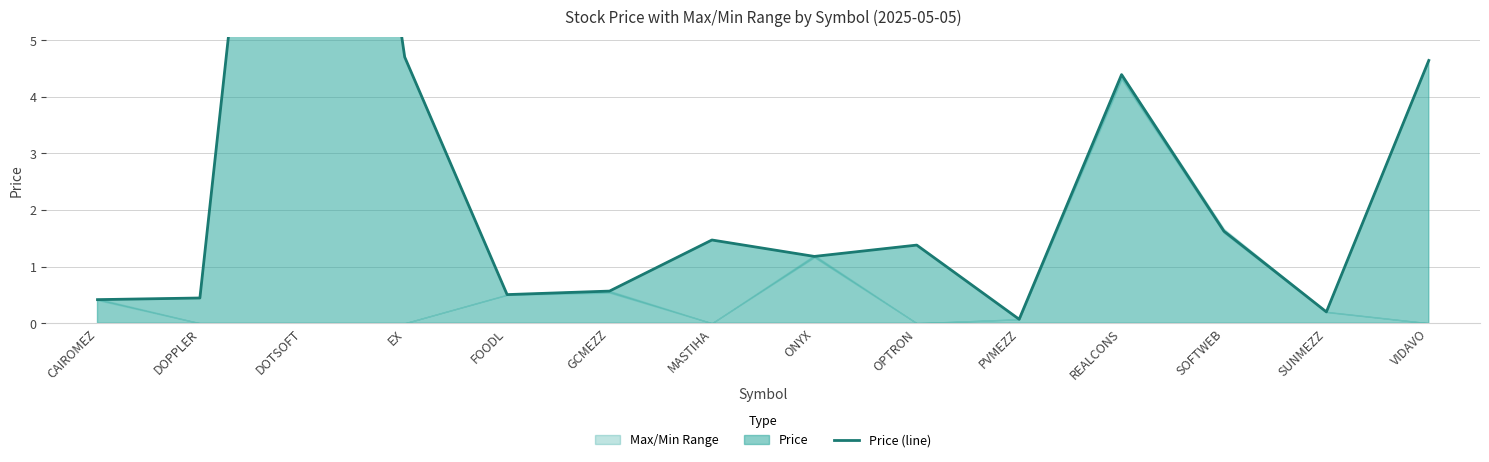

What position from the left is EX?

4